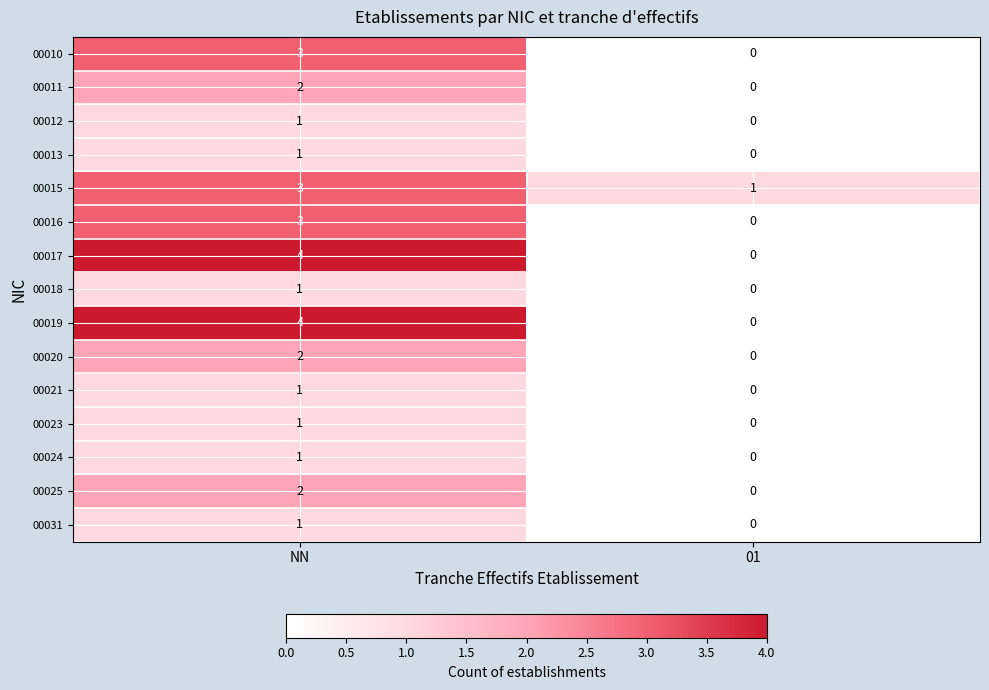

The 00021 series shows 0 at 01. True or false?

True